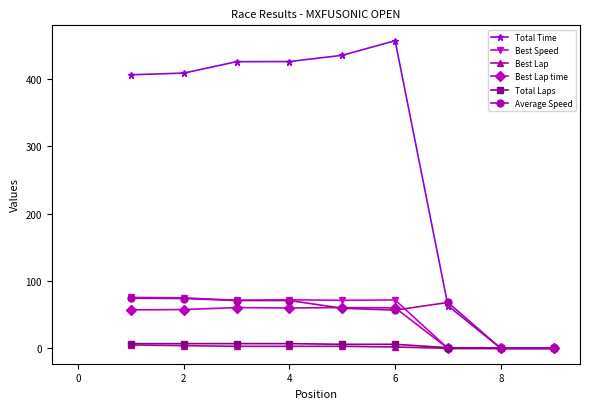

Which series has the largest total across all categories?

Total Time